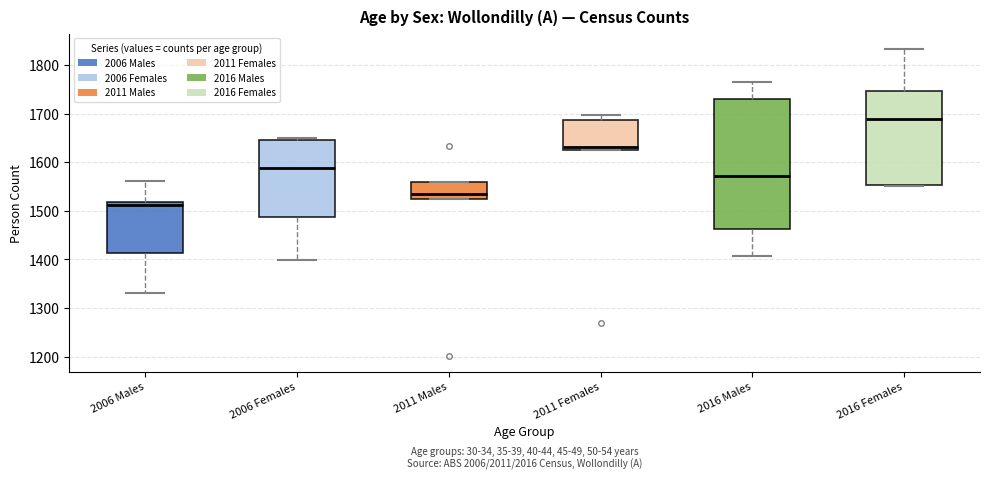

Reading left to right, read every box against the y-axis: the position of its median line, the range the box covers, and the ends of its whiskers. The values are not printed on the chart, so give them approximately, as read against the axis.

2006 Males: median 1510, box 1410 to 1520, whiskers 1330 to 1560
2006 Females: median 1590, box 1490 to 1650, whiskers 1400 to 1650
2011 Males: median 1540, box 1530 to 1560, whiskers 1530 to 1560
2011 Females: median 1630 (just above the box's lower edge), box 1630 to 1690, whiskers 1630 to 1700
2016 Males: median 1570, box 1460 to 1730, whiskers 1410 to 1760
2016 Females: median 1690, box 1550 to 1750, whiskers 1550 to 1830